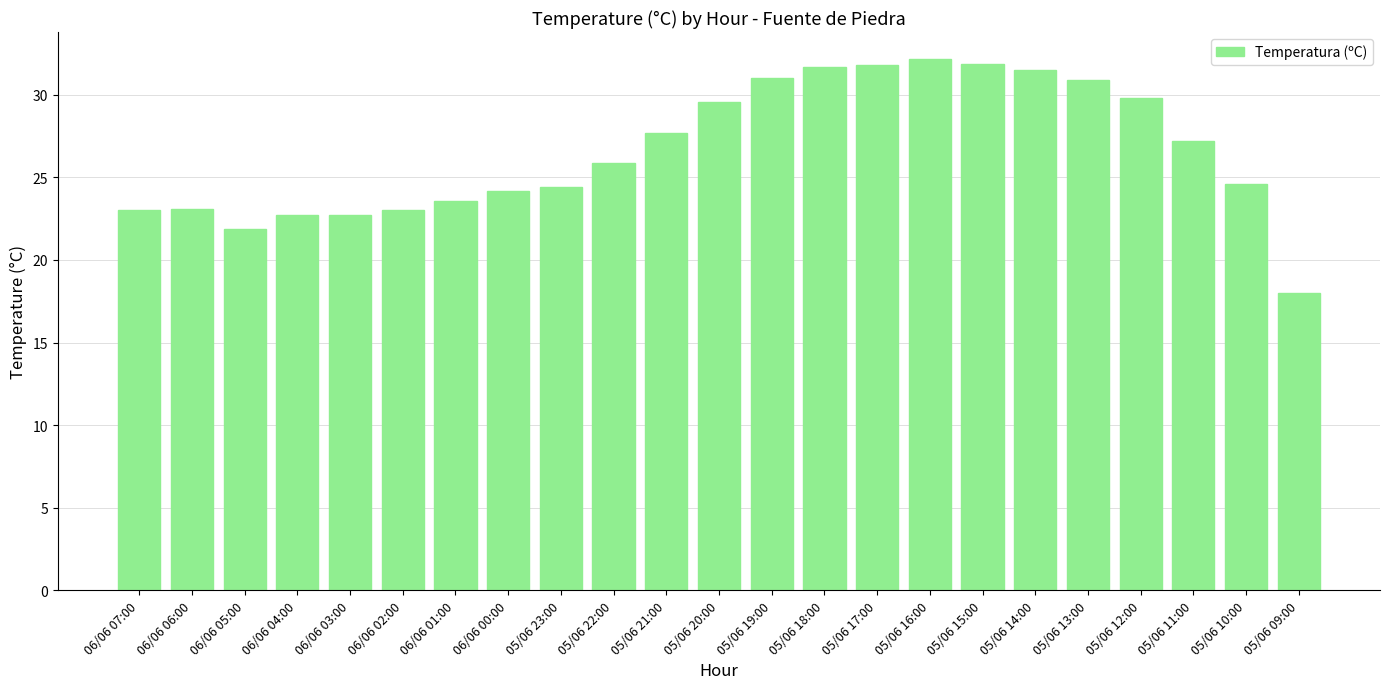

What is the label of the 20th bar from the right?

06/06 04:00